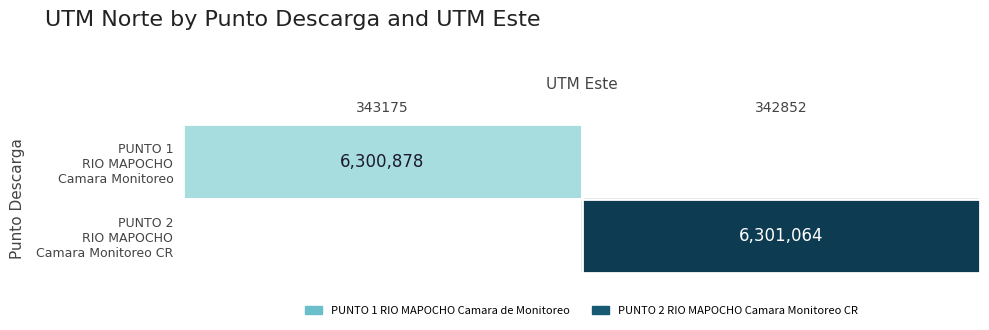

How many series are shown in this chart?

2